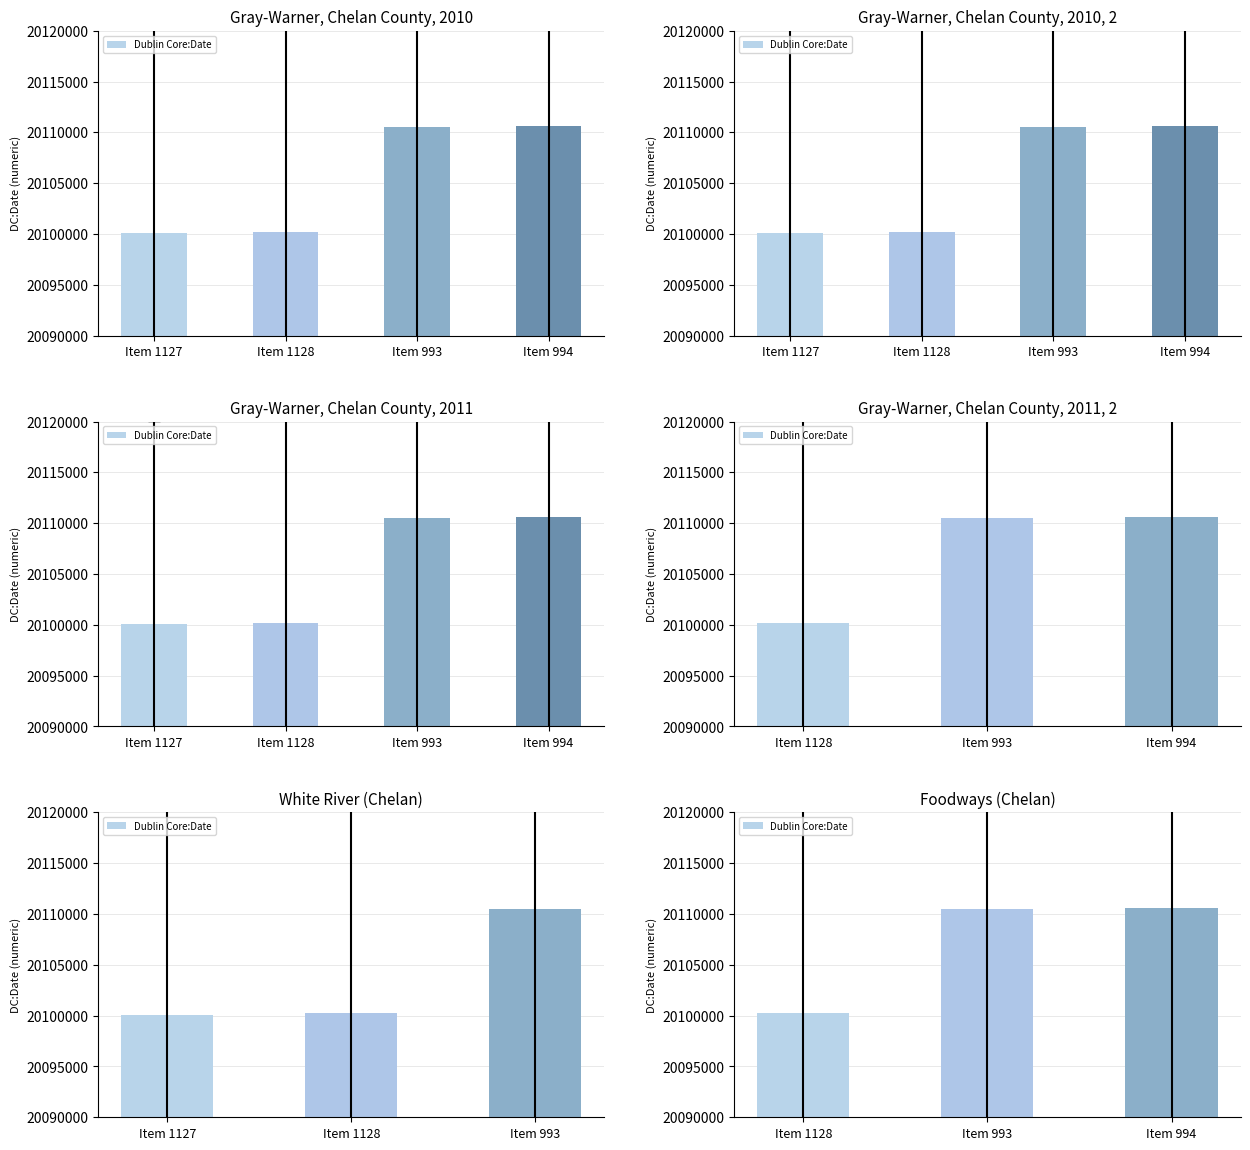

List the labels in order of value, smallest first.

Item 1128, Item 993, Item 994